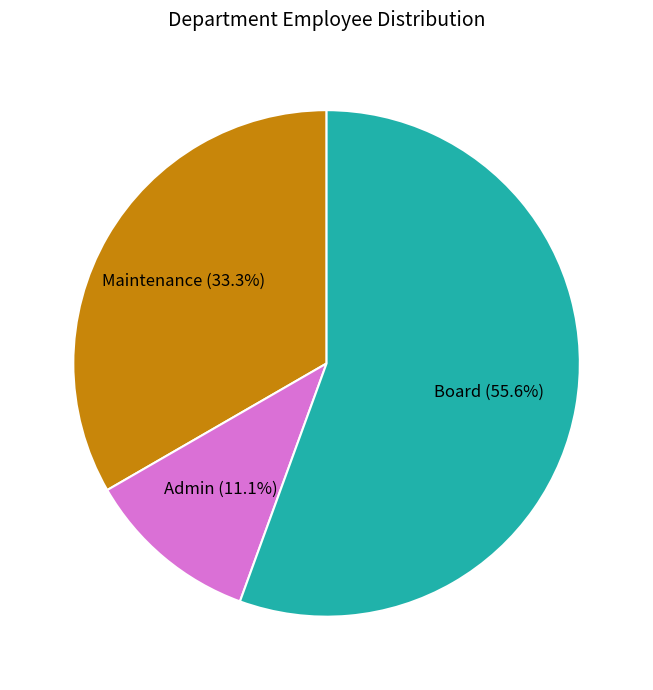

To the nearest percent, what is the difference between the Board and Admin slice percentages?

44%